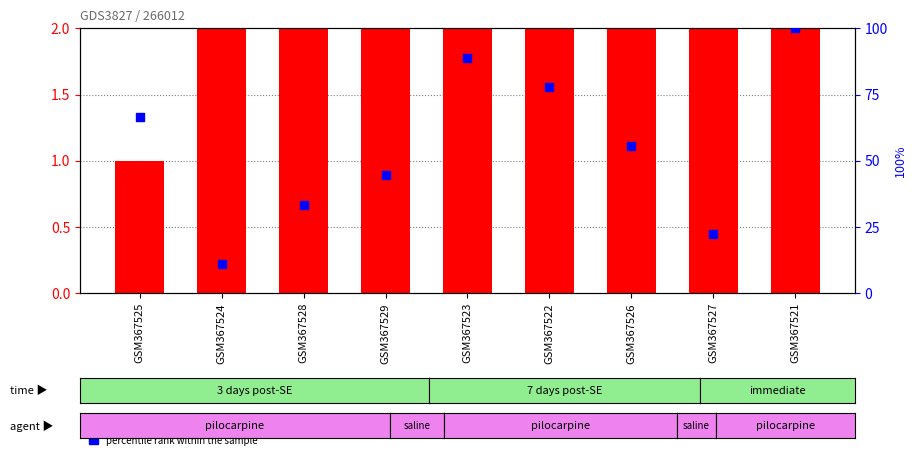

Which series has the widest spread of Y values?

percentile rank within the sample